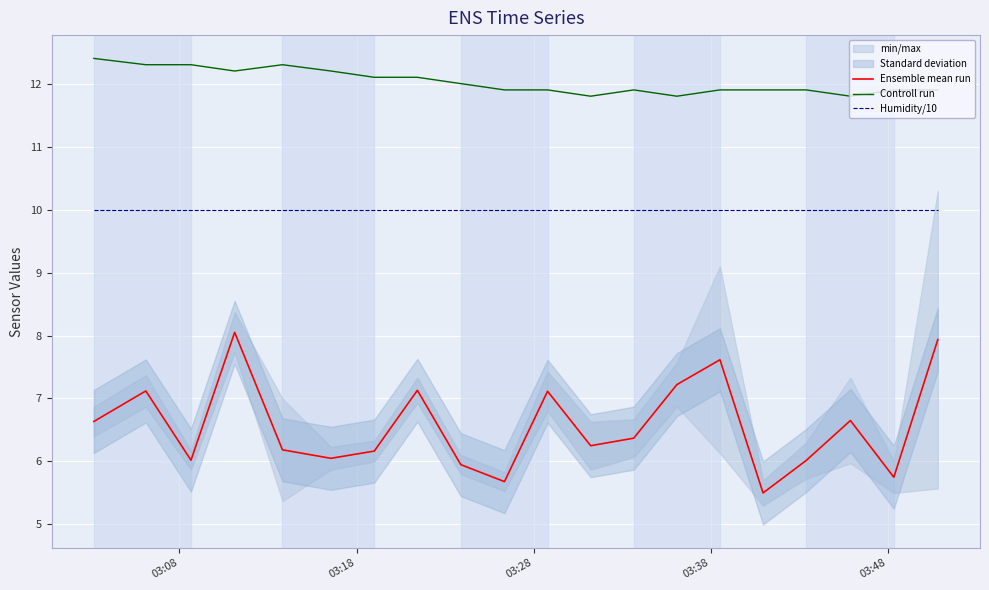

What is the smallest value displayed?

5.5